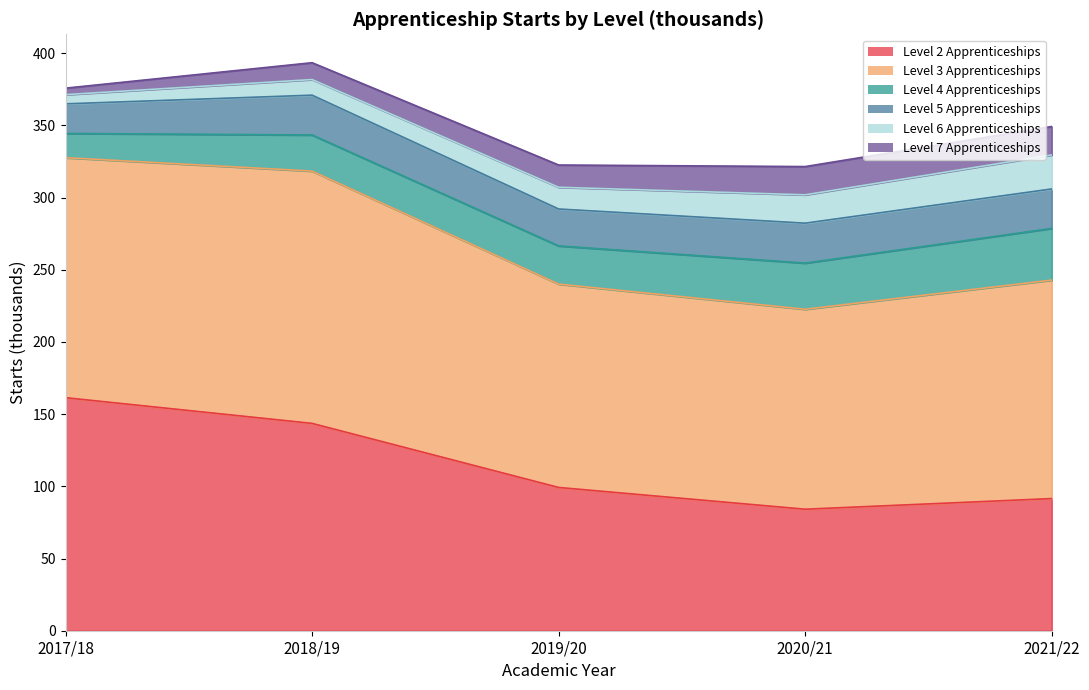

At how many categories does at least one series exceed 140?

4